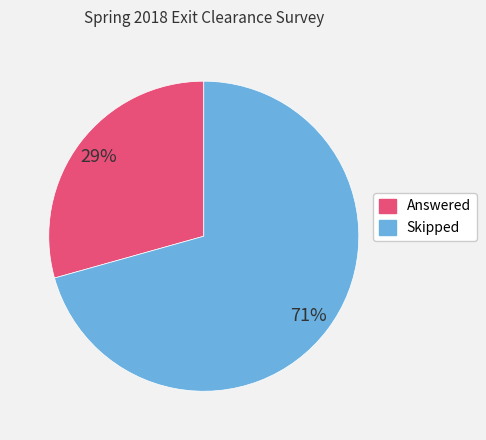

To the nearest percent, what portion does Skipped represent?

71%